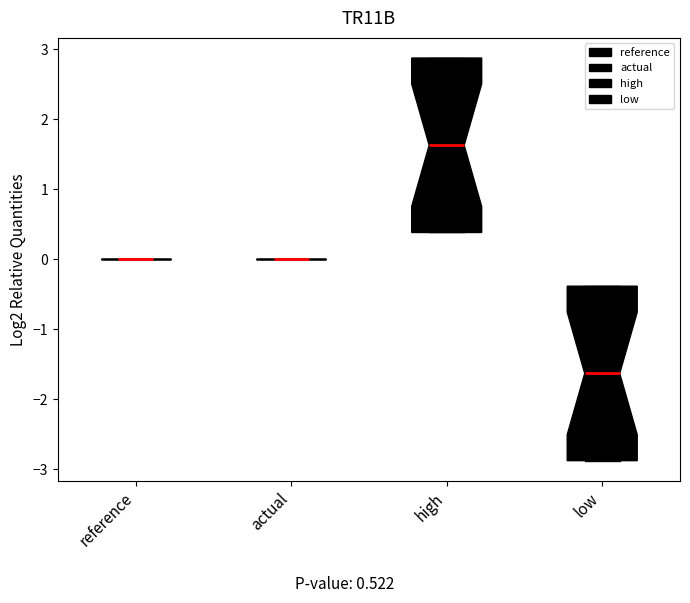

Reading left to right, transcribe this box plot: for each box, give where its median line is, the range the box spans, and where its two whiskers end, as read against the y-axis. The values are not printed on the chart, so give them approximately, as read against the axis.

reference: box collapsed to a line at 0.0, whiskers 0.0 to 0.0
actual: box collapsed to a line at 0.0, whiskers 0.0 to 0.0
high: median 1.6, box 0.4 to 2.9, whiskers 0.4 to 2.9
low: median -1.6, box -2.9 to -0.4, whiskers -2.9 to -0.4